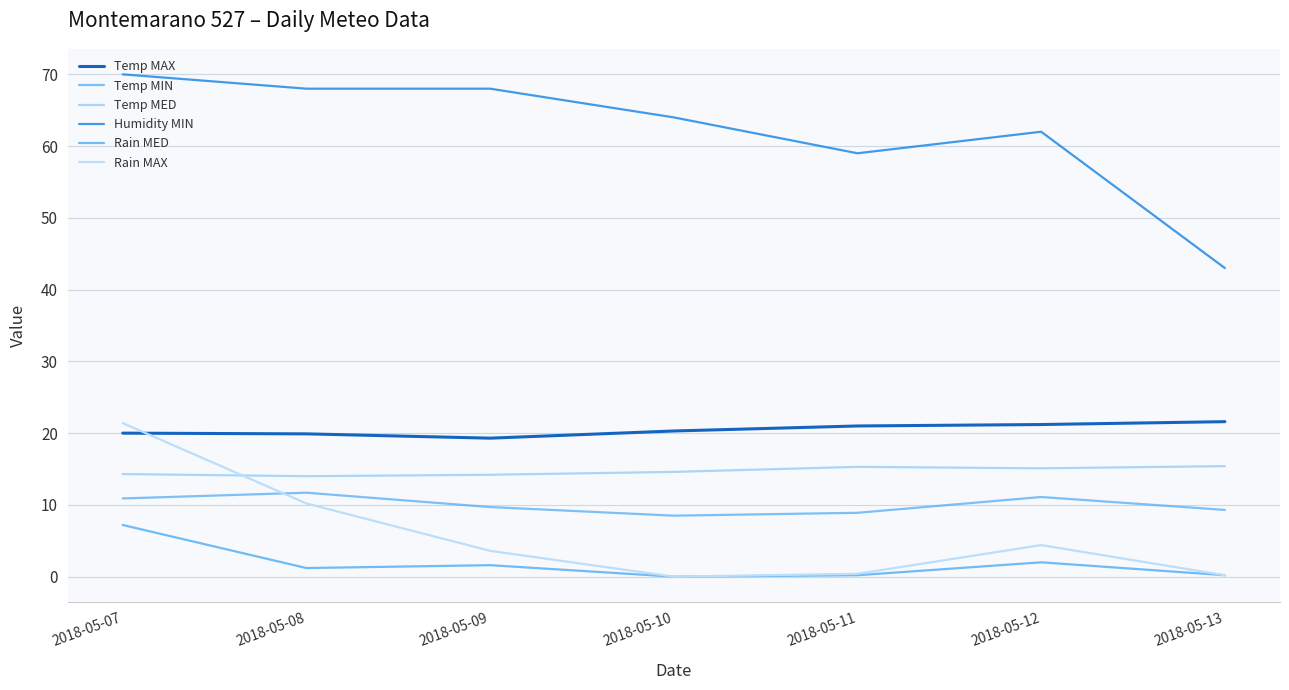

Is the value of Humidity MIN at 2018-05-13 greater than the value of Temp MIN at 2018-05-12?

Yes